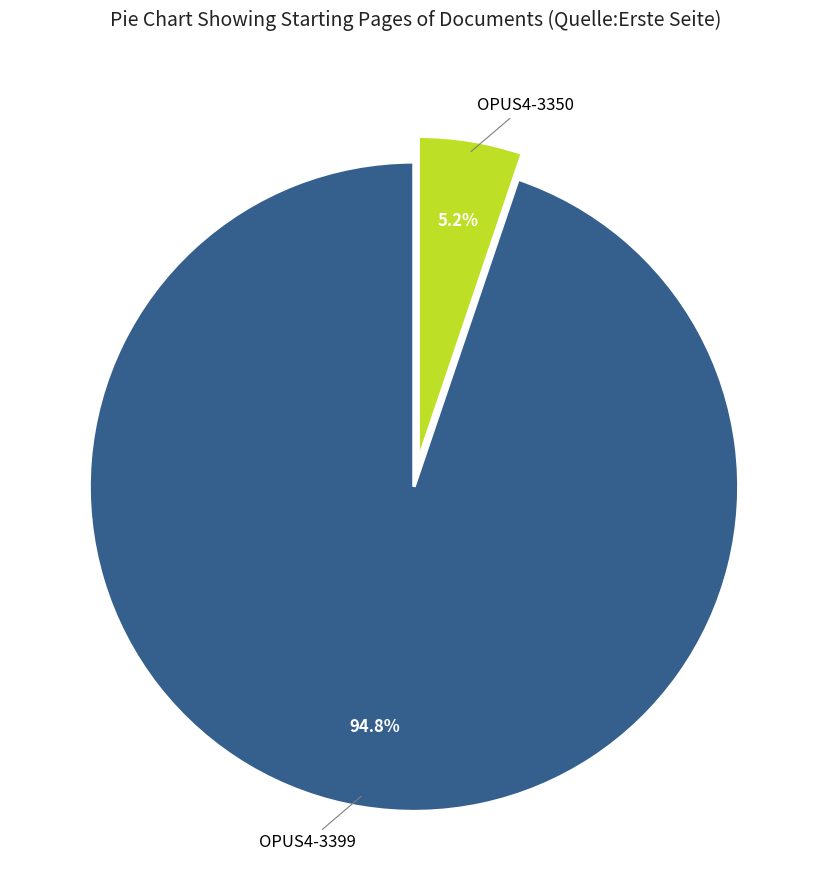

Does any single category account for the majority?

Yes